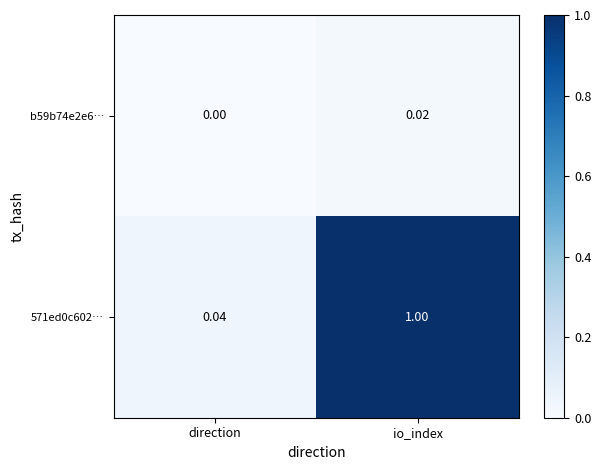

At which category is the sum across all series the highest?

io_index